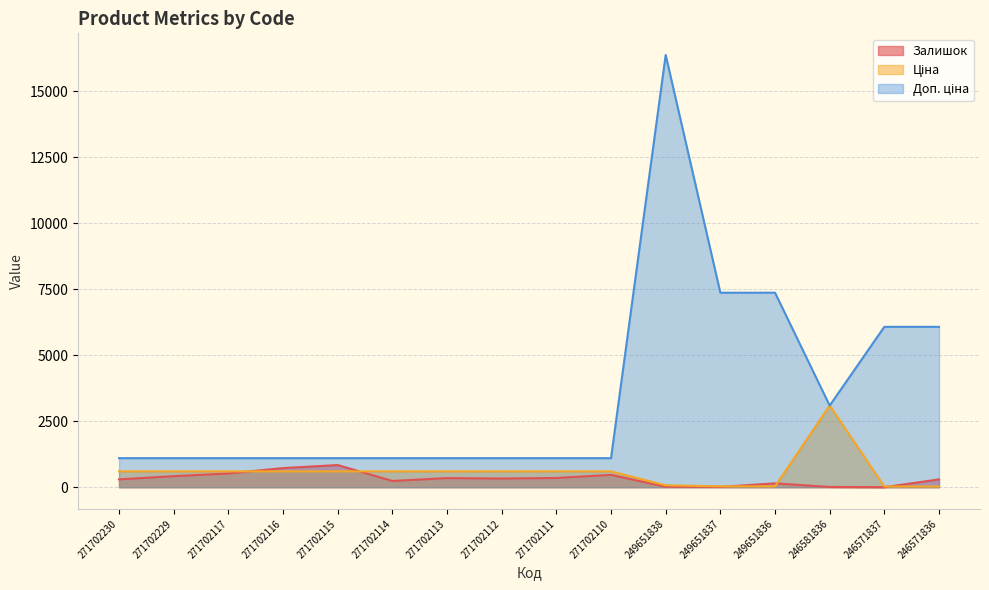

Where does the Ціна series first go above 599?

271702230